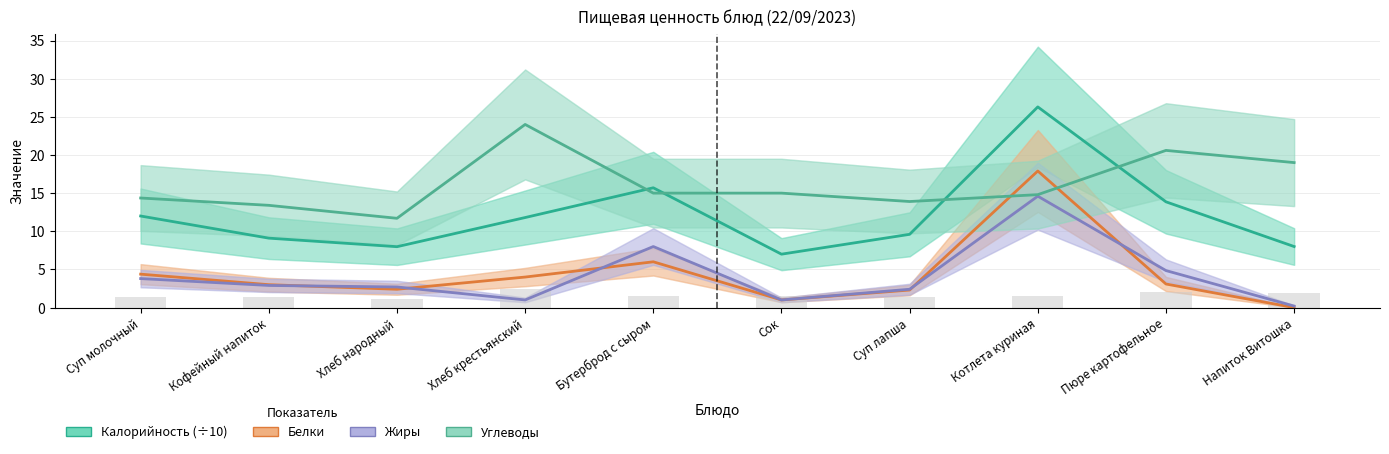

What is the difference between the second highest and minimum values in the Углеводы series?

8.9